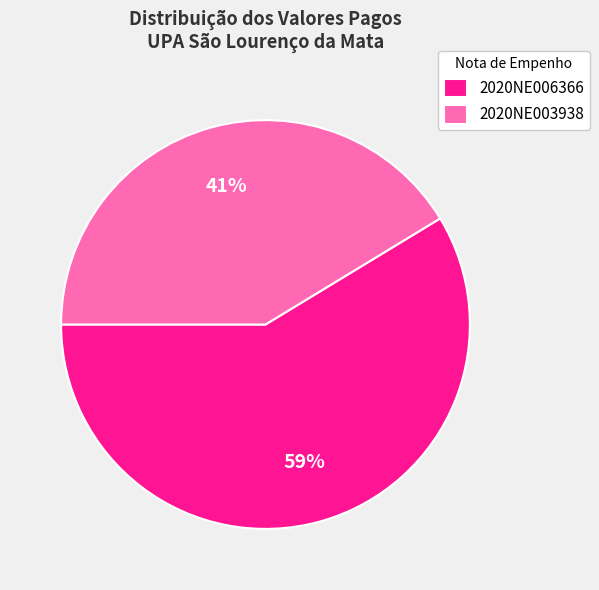

Between 2020NE006366 and 2020NE003938, which is larger?

2020NE006366